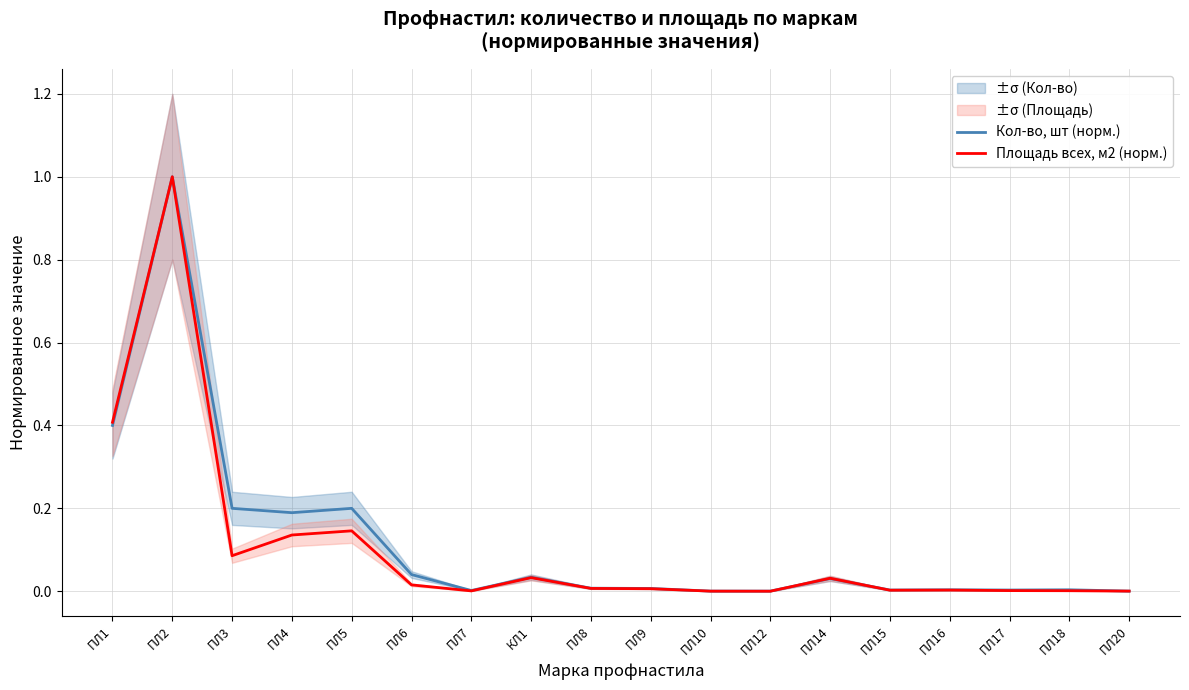

Reading left to right, transcribe all the data shown in this chart.

Кол-во, шт (норм.): 0.4	1.0	0.2	0.2	0.2	0.0	0.0	0.0	0.0	0.0	0.0	0.0	0.0	0.0	0.0	0.0	0.0	0.0
Площадь всех, м2 (норм.): 0.4	1.0	0.1	0.1	0.1	0.0	0.0	0.0	0.0	0.0	0.0	0.0	0.0	0.0	0.0	0.0	0.0	0.0